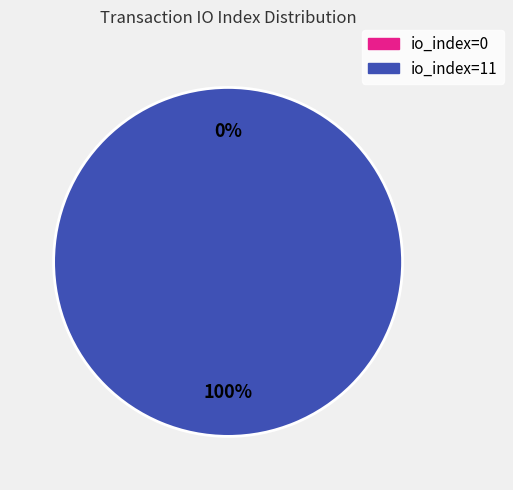

To the nearest percent, what portion does io_index=11 represent?

100%